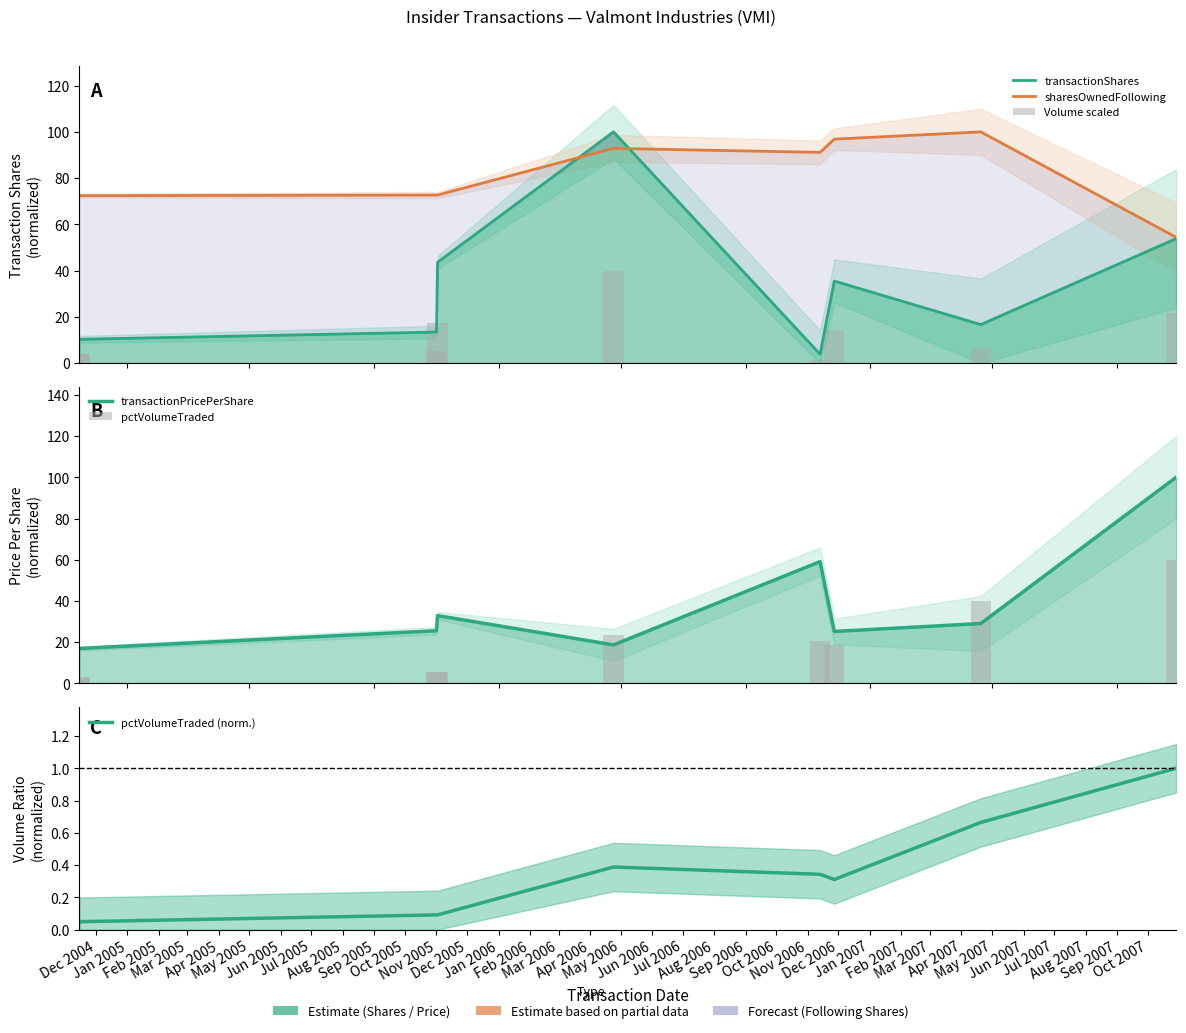

What is the greatest value displayed?

100.0